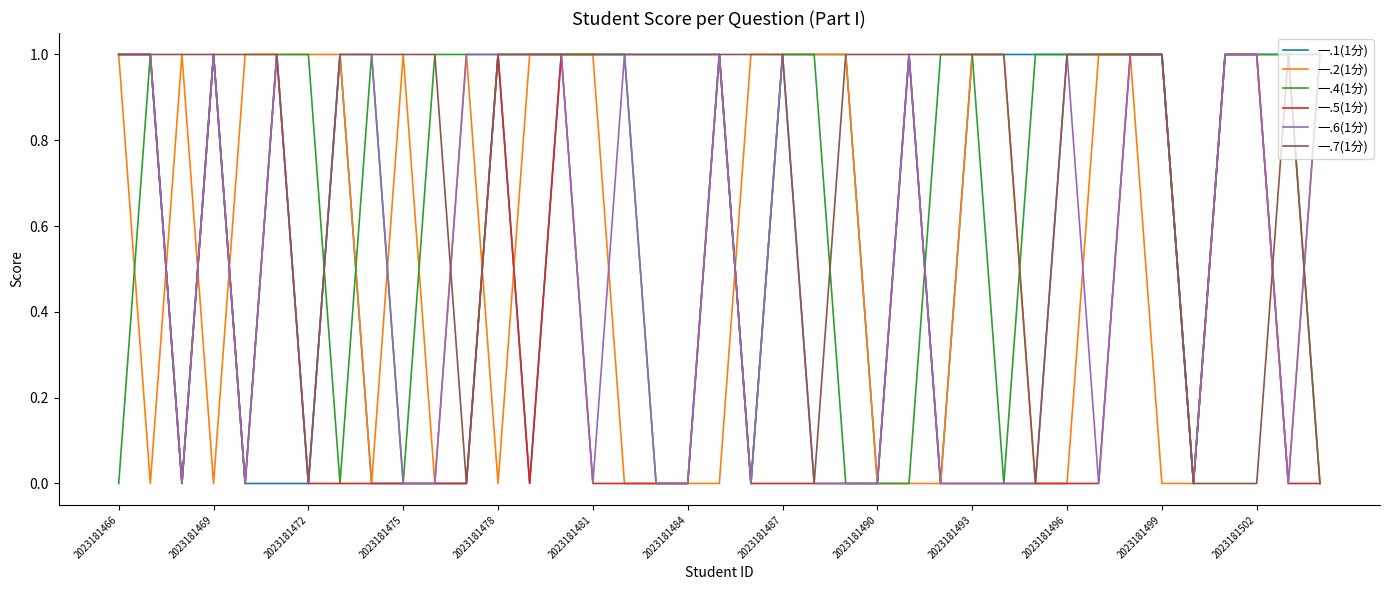

In 一.7(1分), how many points are higher than both neighbors (excluding endpoints)?

1